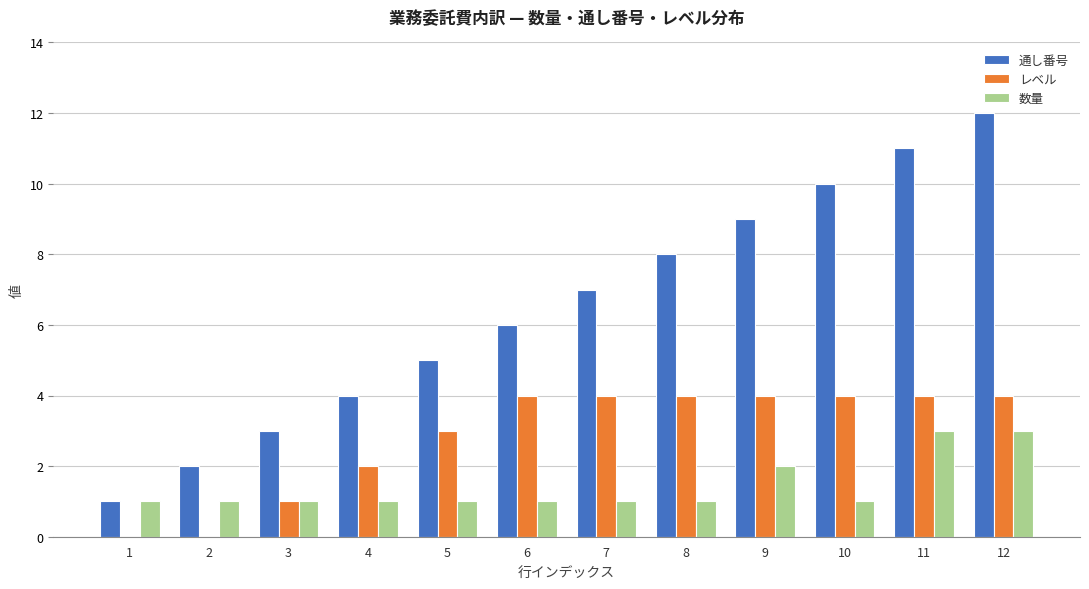

Which series changed the most between 8 and 11?

通し番号